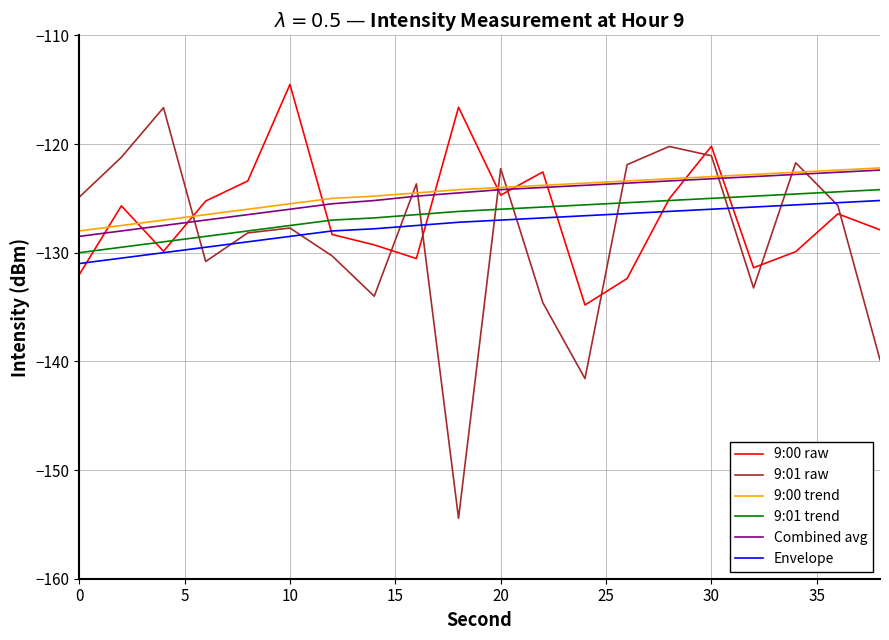

How many categories are shown in the chart?

20